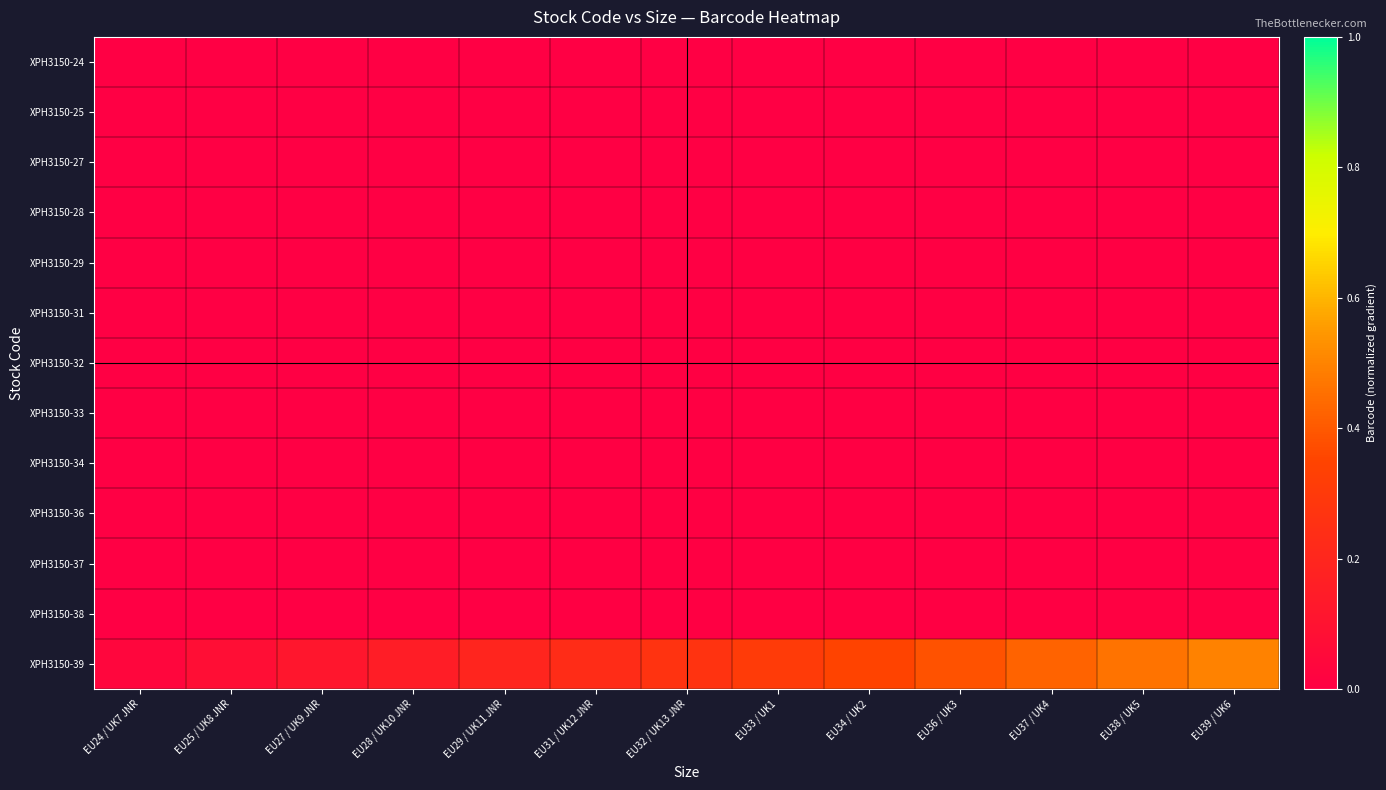

Which series has the widest spread of values?

XPH3150-39